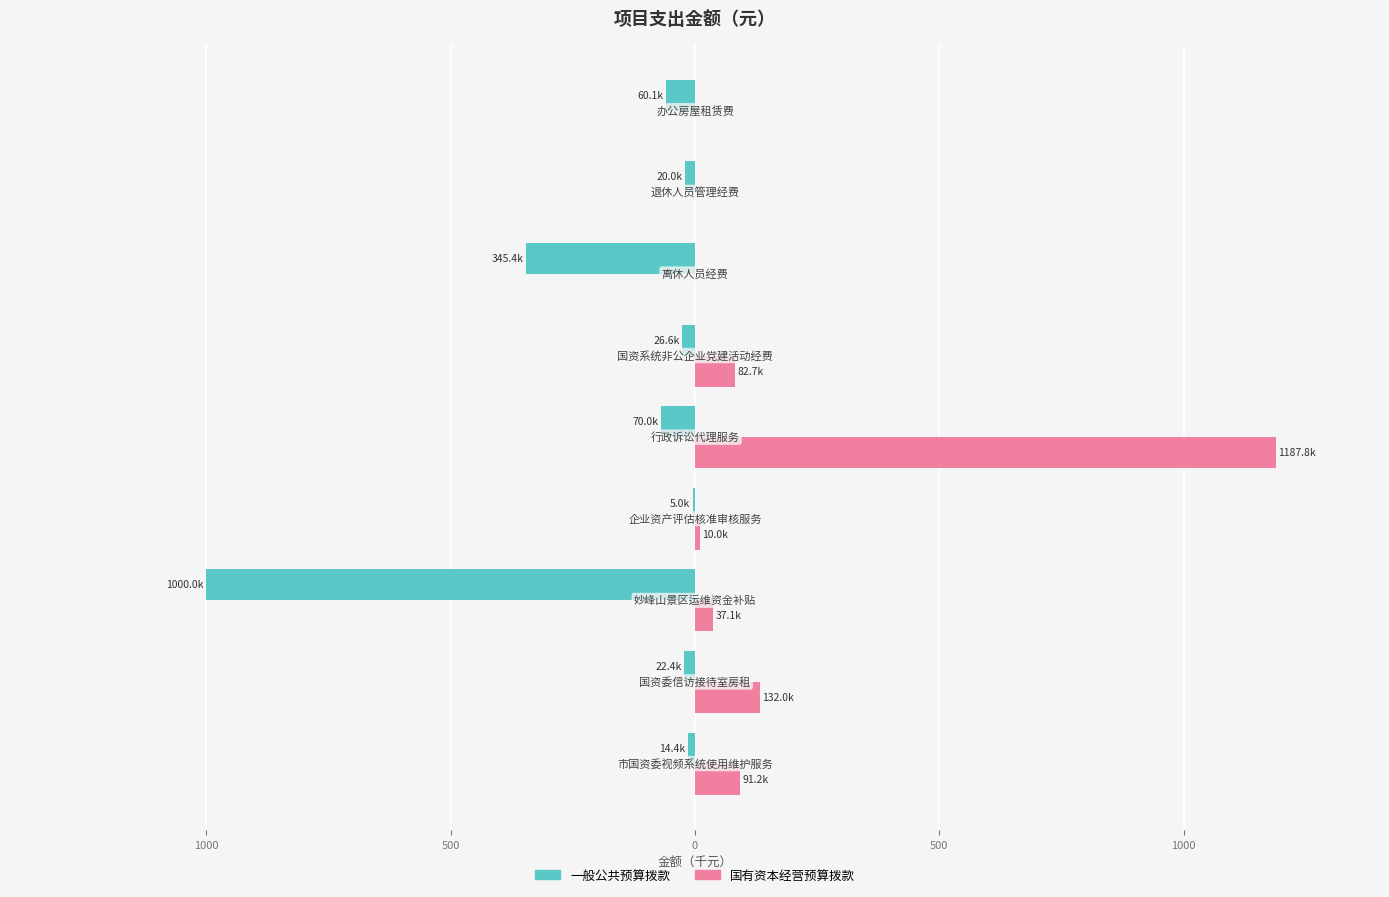

Rank the series by their average value, from highest to lowest.

国有资本经营预算拨款, 一般公共预算拨款